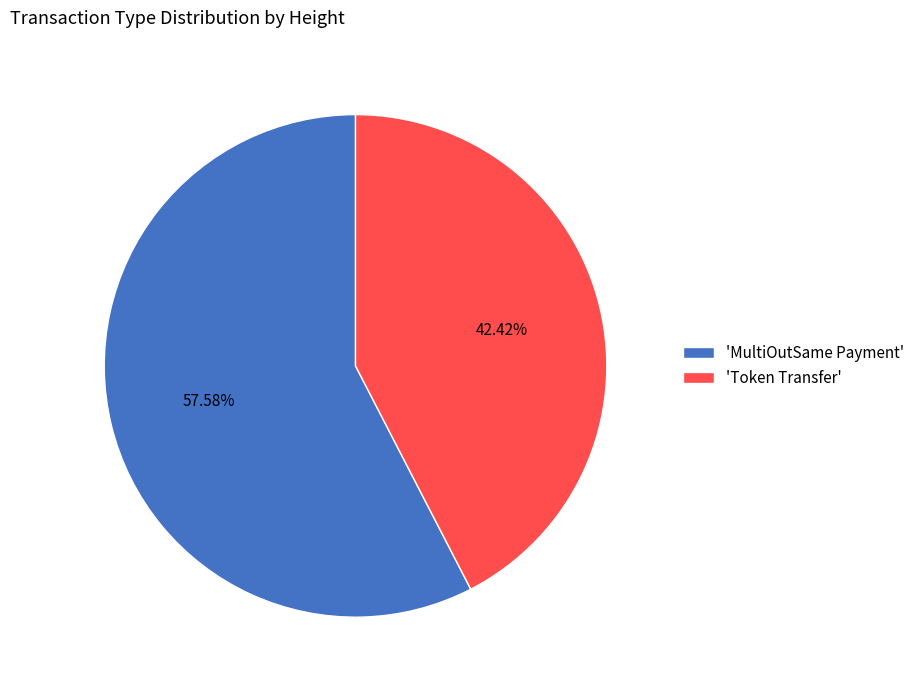

Which category has the smallest portion of the pie?

'Token Transfer'